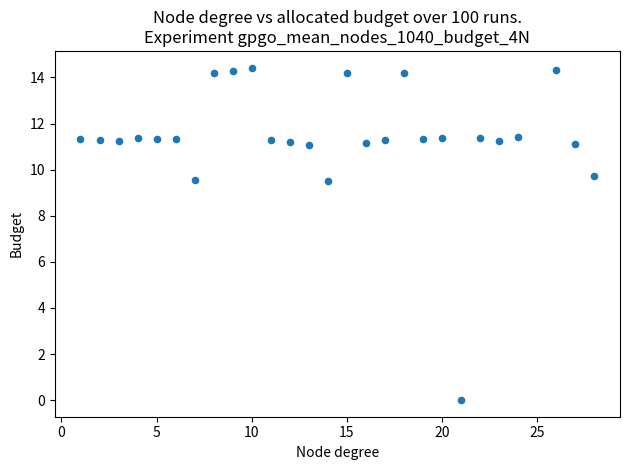

What is the range of X values (max minus min)?

27.0